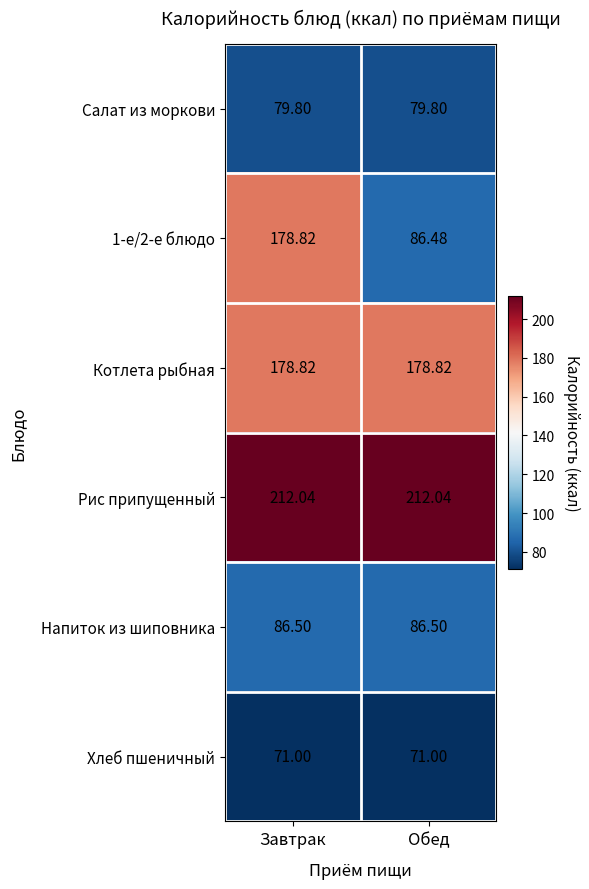

At which category is the sum across all series the highest?

Завтрак